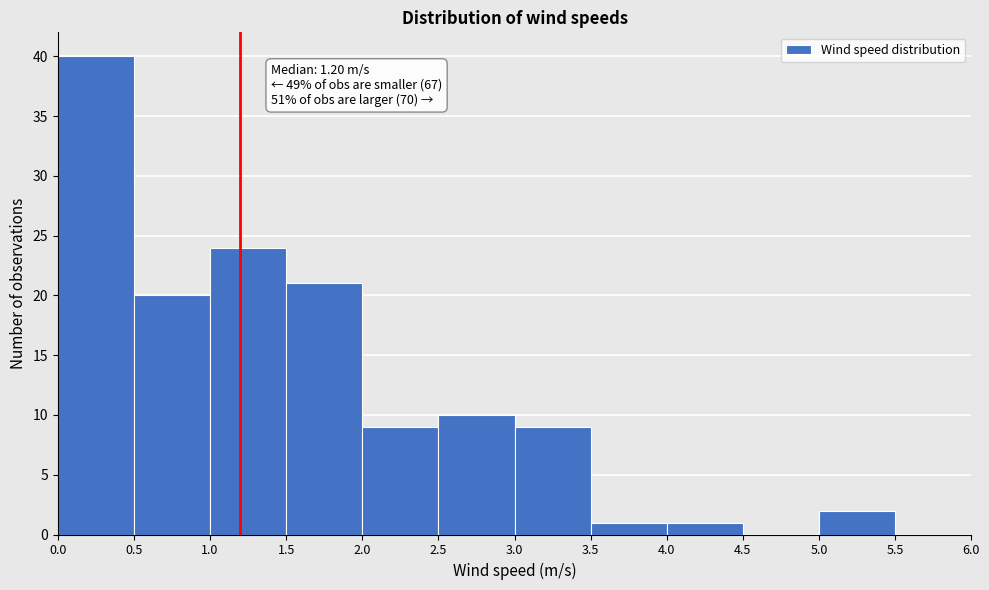

Which range on the x-axis has the tallest bar?

0.0 to 0.5